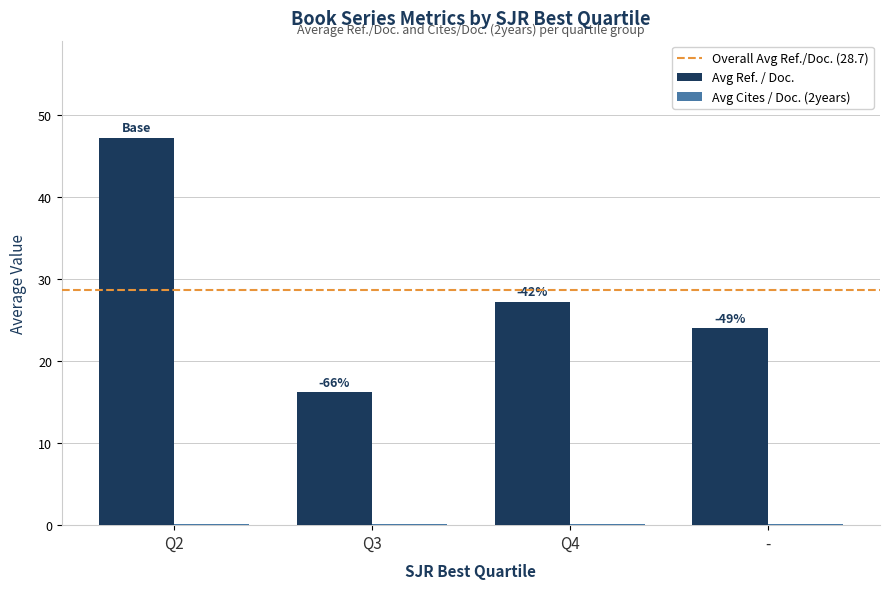

Between Q2 and Q3, which series saw the biggest shift?

Avg Ref. / Doc.